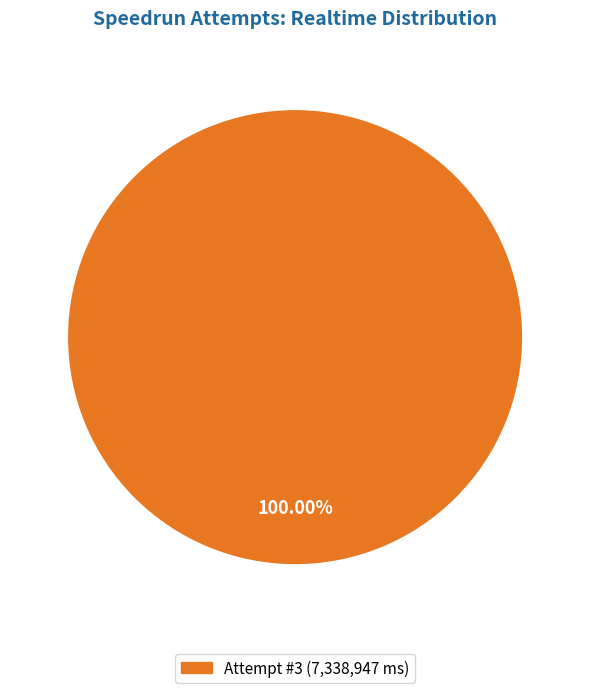

Is there a majority slice in this chart?

Yes